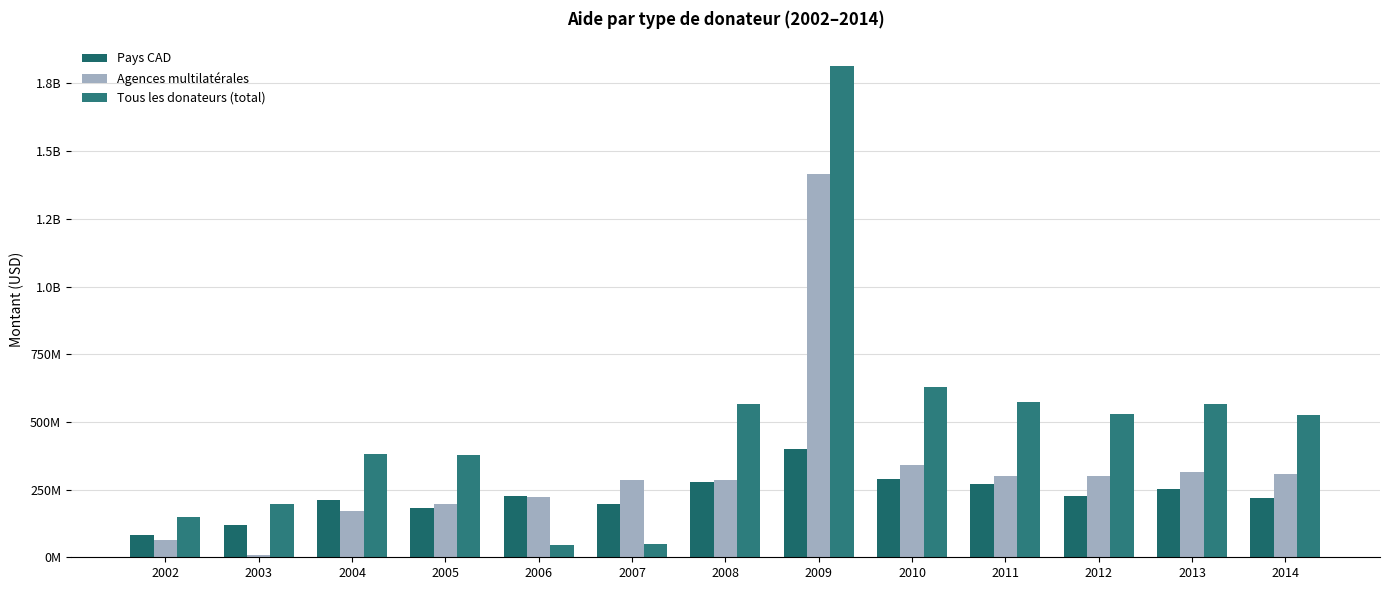

What is the smallest value displayed?

7736658